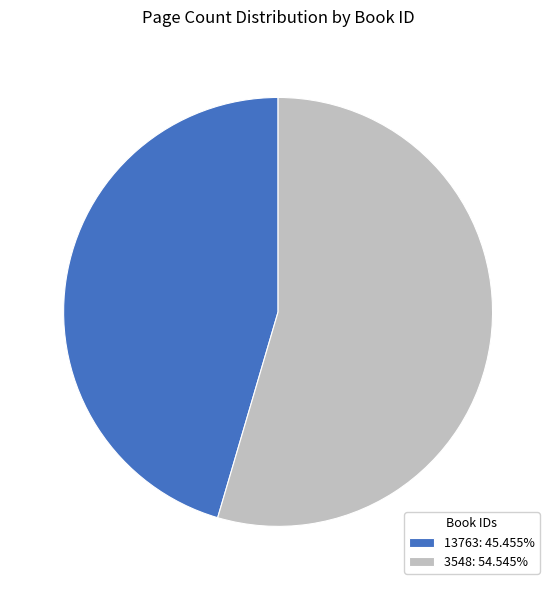

Does 3548 account for over 50% of the chart?

Yes